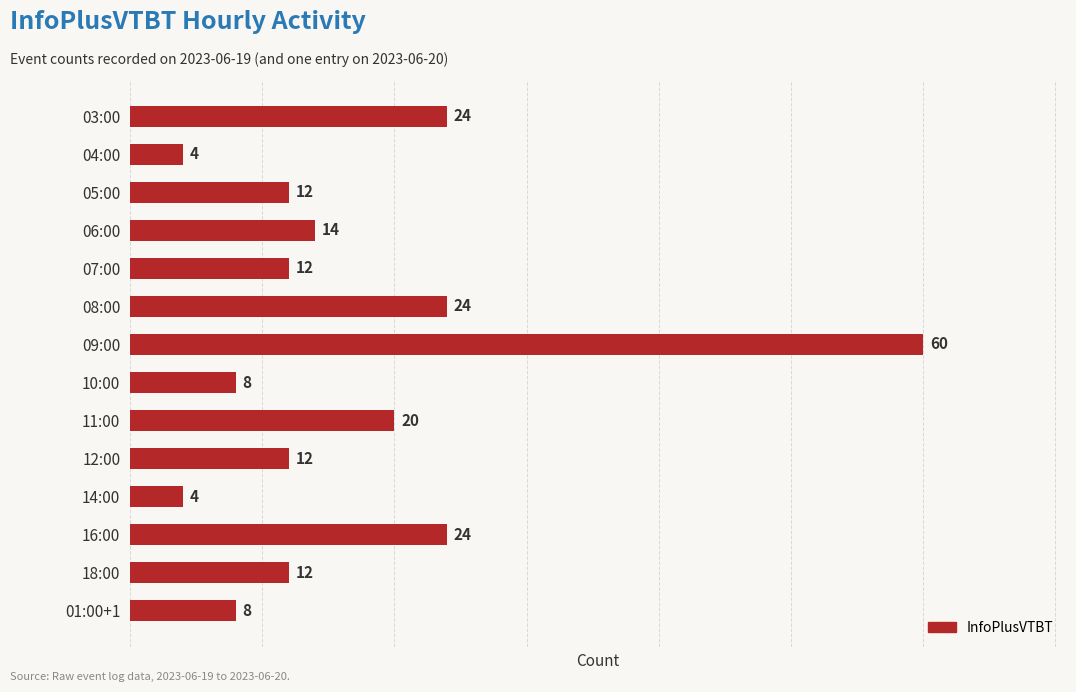

Read the value at 10:00.

8